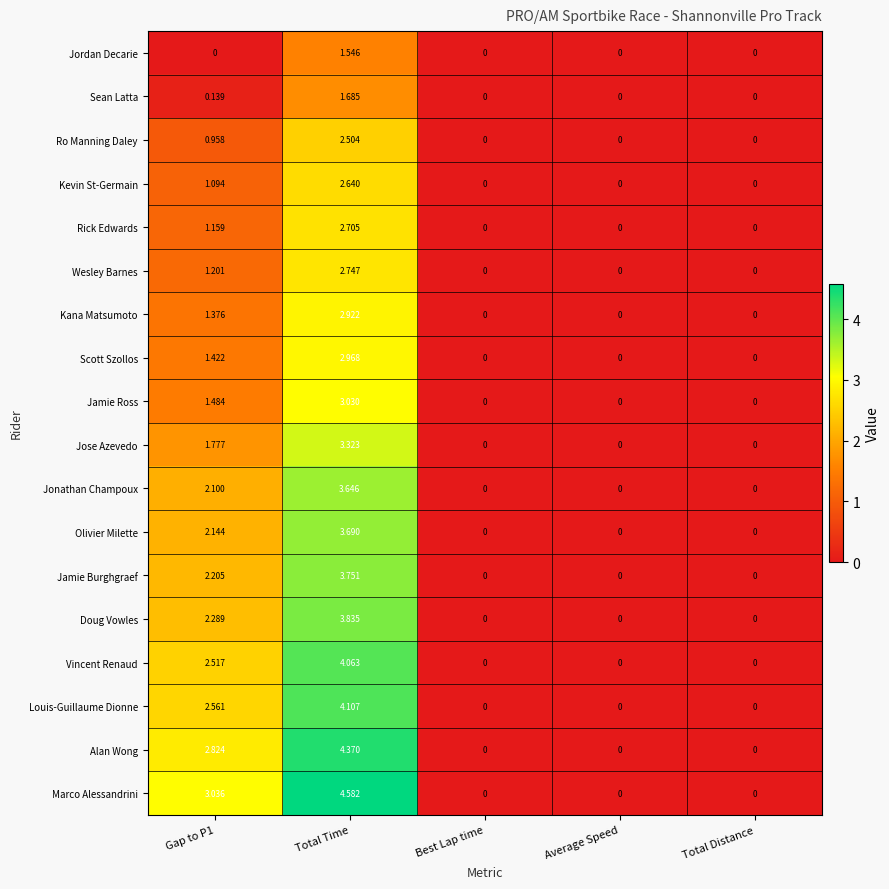

Which series has the largest total across all categories?

Marco Alessandrini